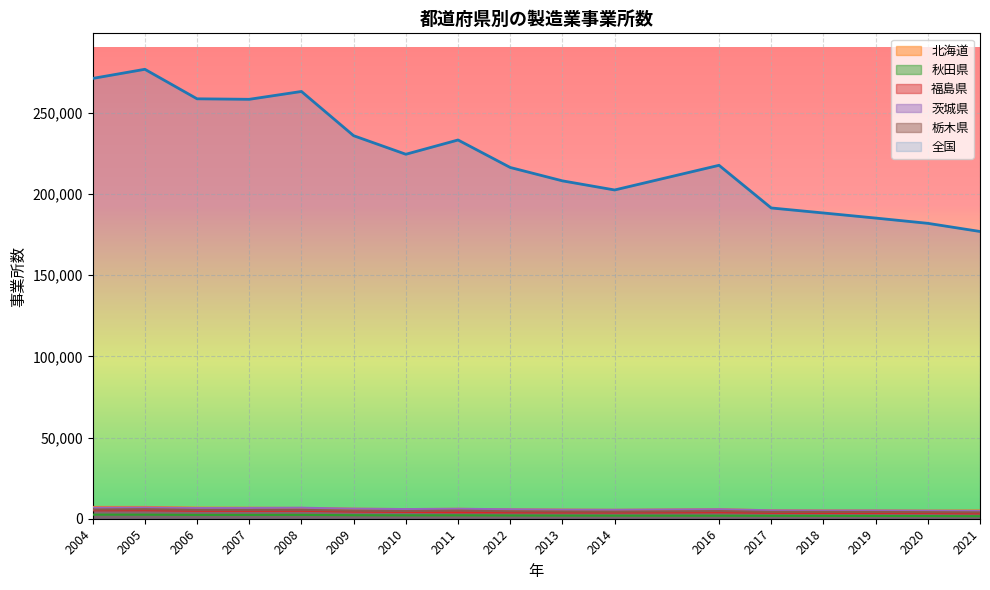

How many interior local valleys does the 北海道 series have?

3